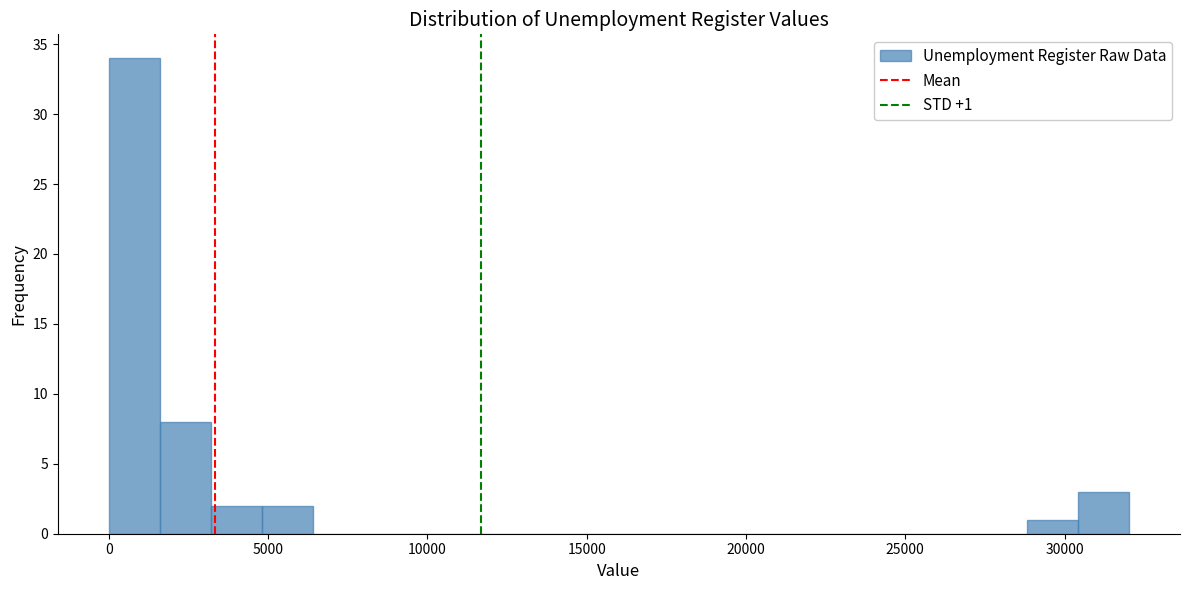

Around what value on the x-axis is the tallest bar? Give the approximate position of its centre, as read against the axis.

1000